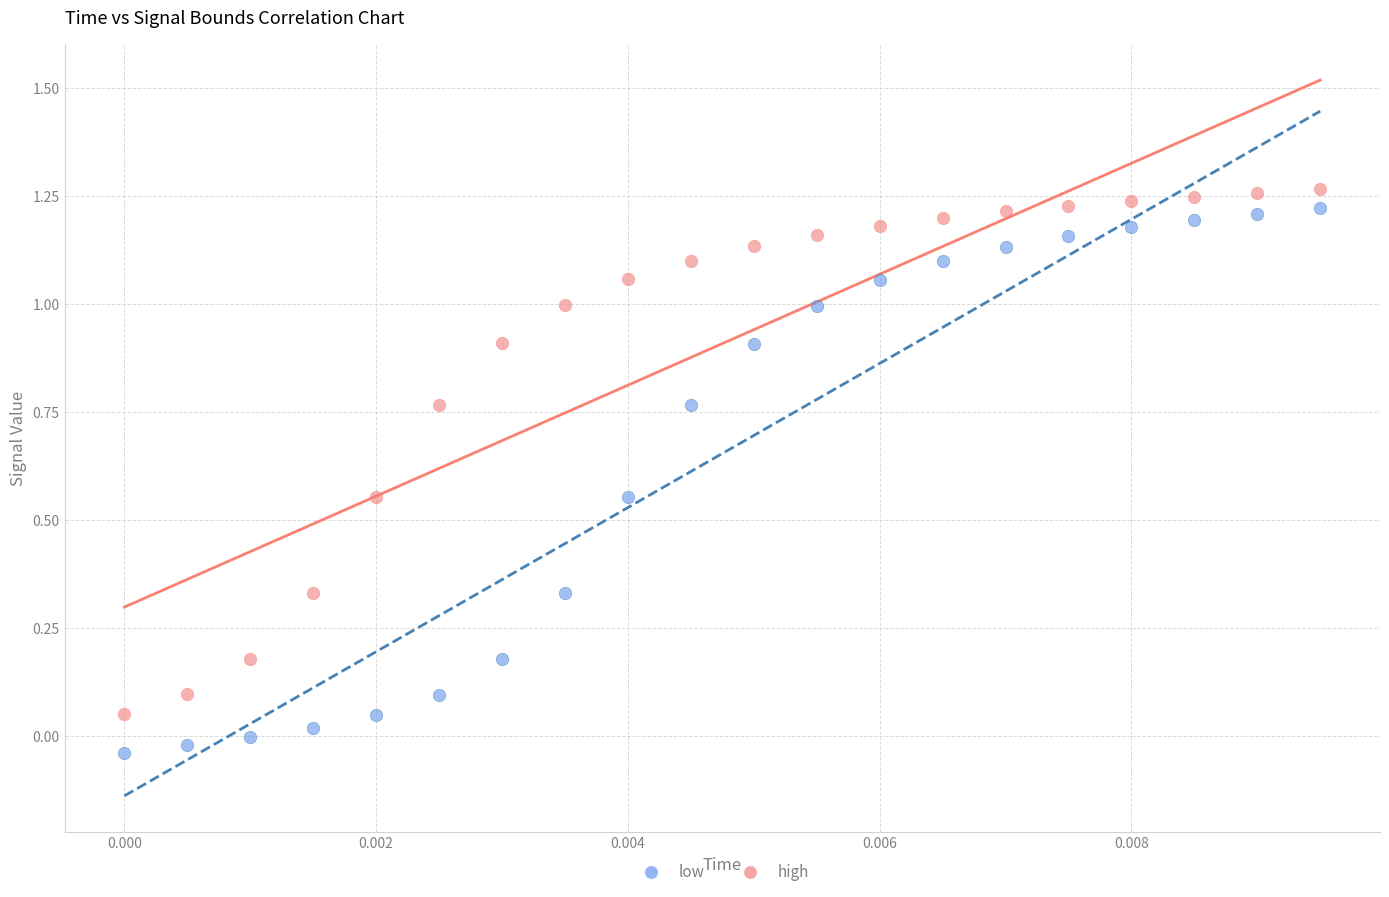

Which series reaches the minimum Y coordinate?

low